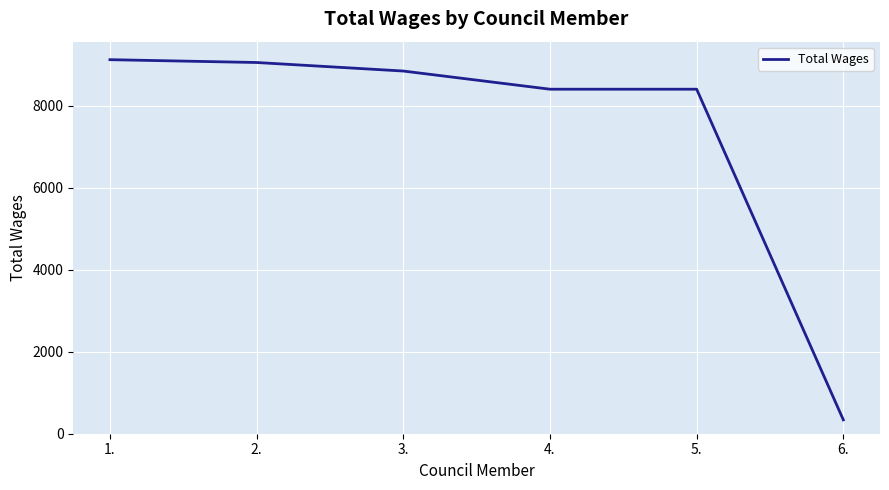

True or false: the data shows 8843 at 3..

True